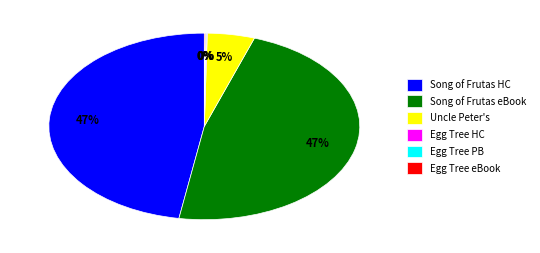

Is there a majority slice in this chart?

No